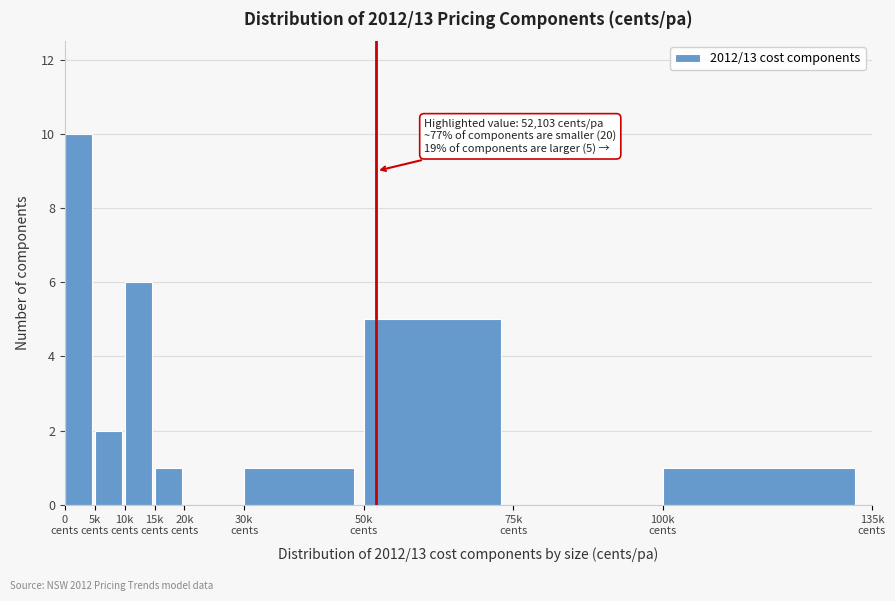

What is the greatest value displayed?

10